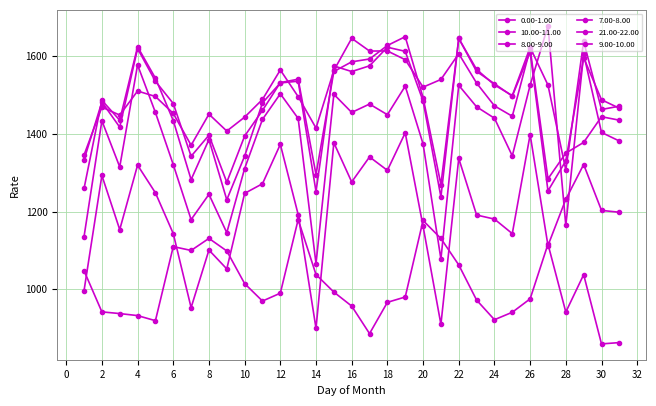

How many lines are shown in the chart?

6